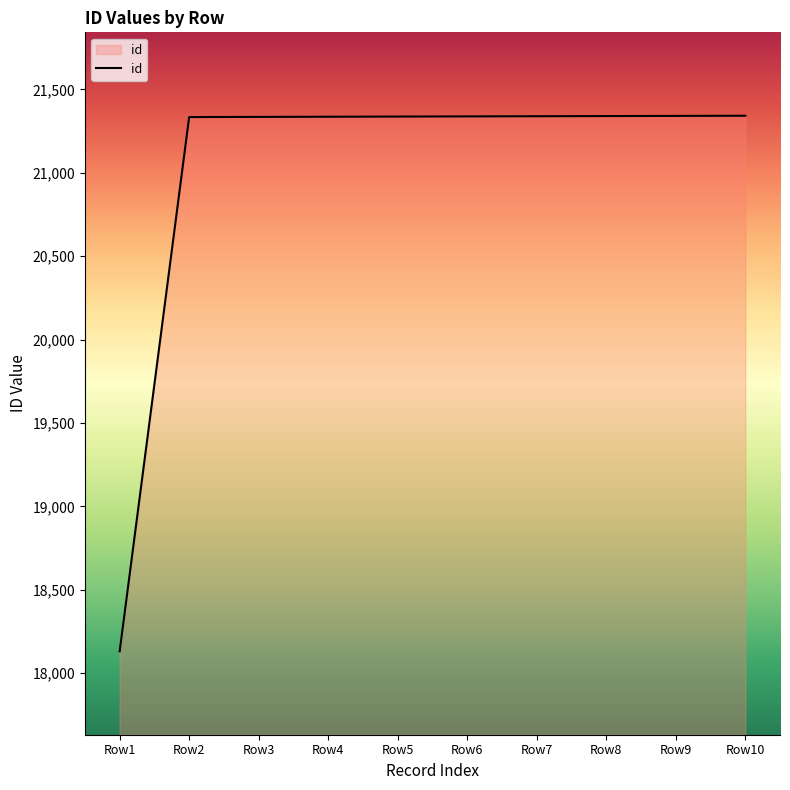

What is the smallest value displayed?

18131